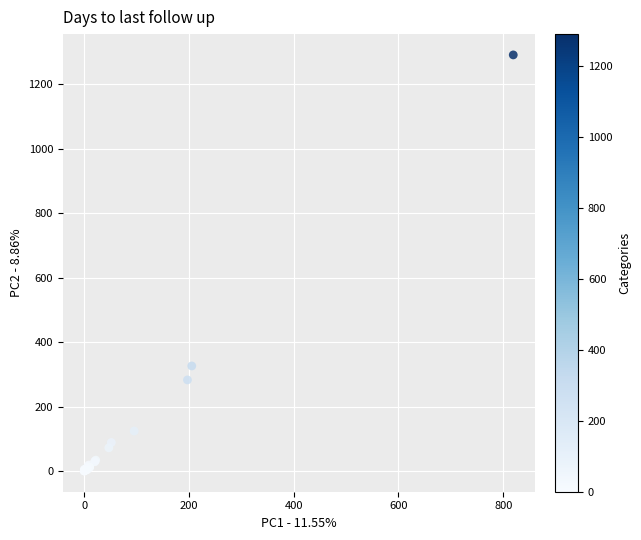

What Y value in the scatter plot is closest to 646?

326.9